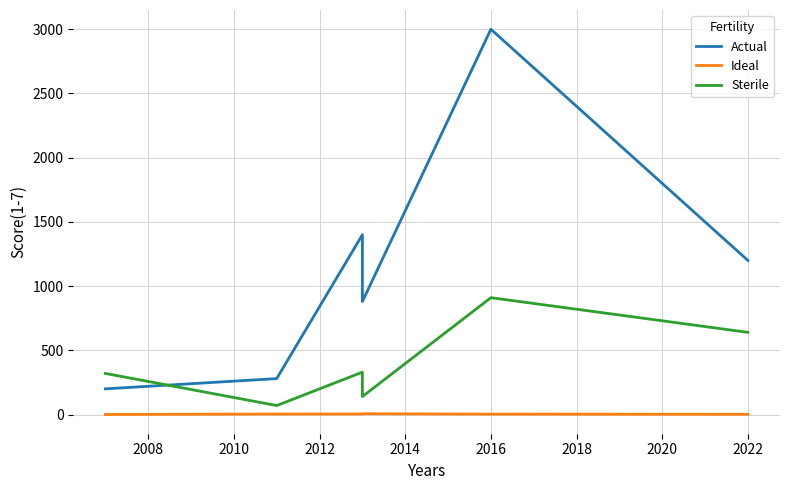

How many lines are shown in the chart?

3